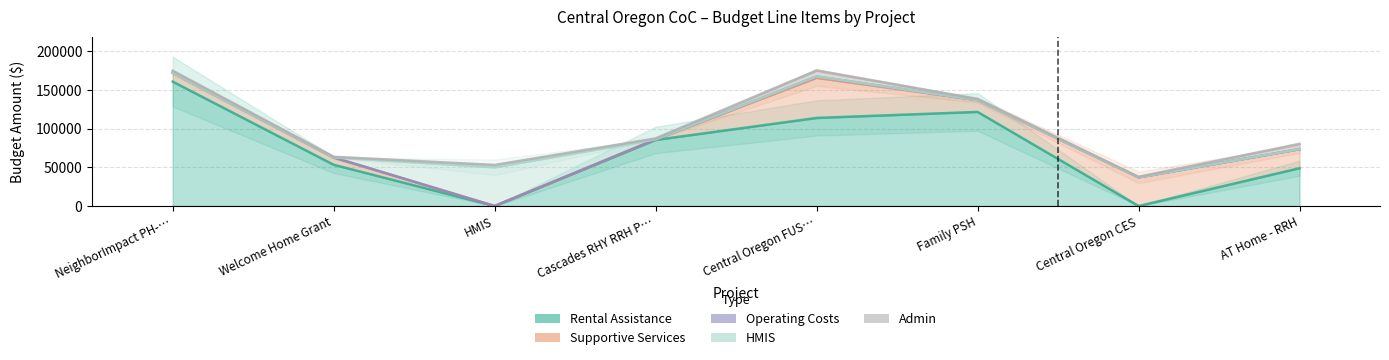

Is it true that Supportive Services equals 11556 at NeighborImpact PH-RRH Program?

True